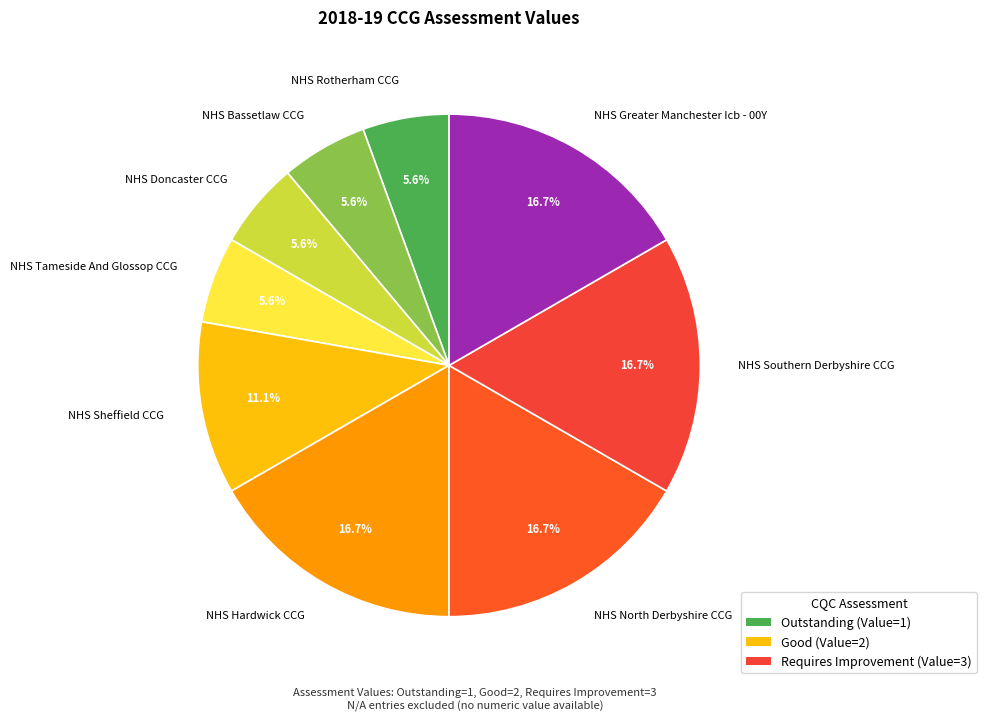

Is there any slice that represents more than half of the pie?

No